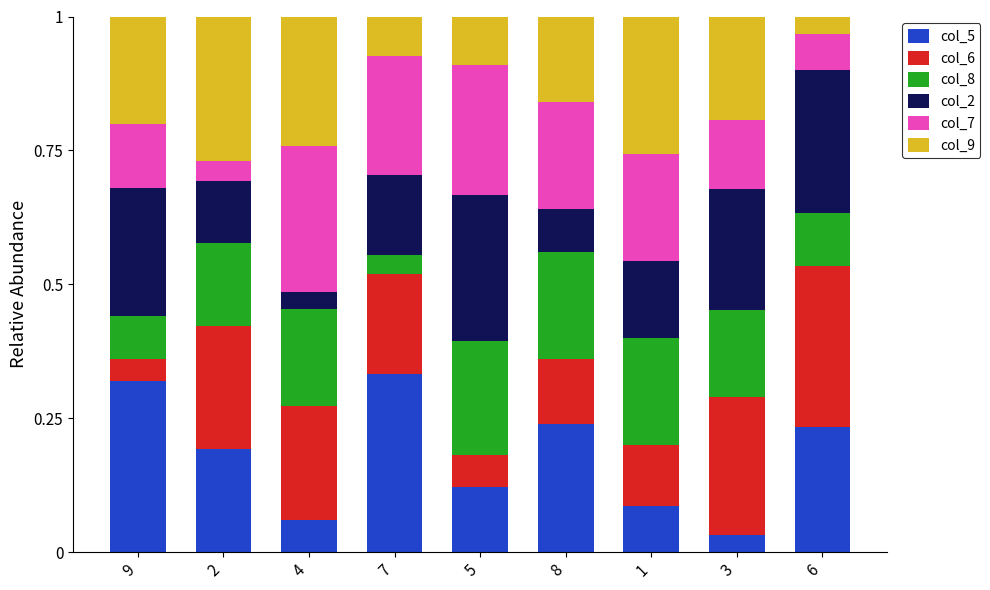

What is the sum of all col_5 values?

1.6